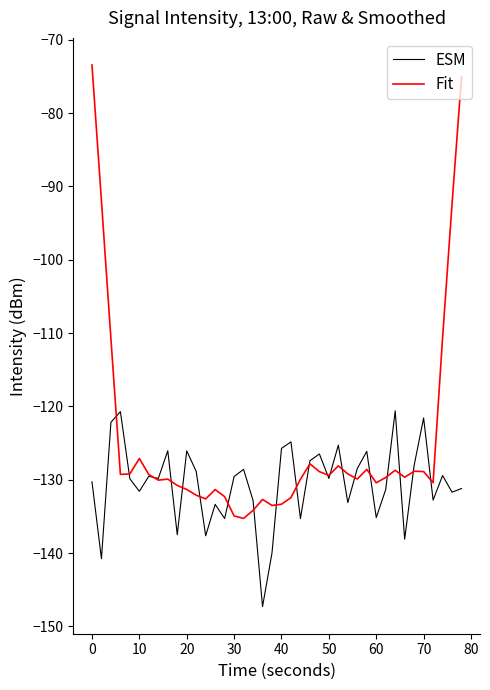

What is the greatest value displayed?

-73.4